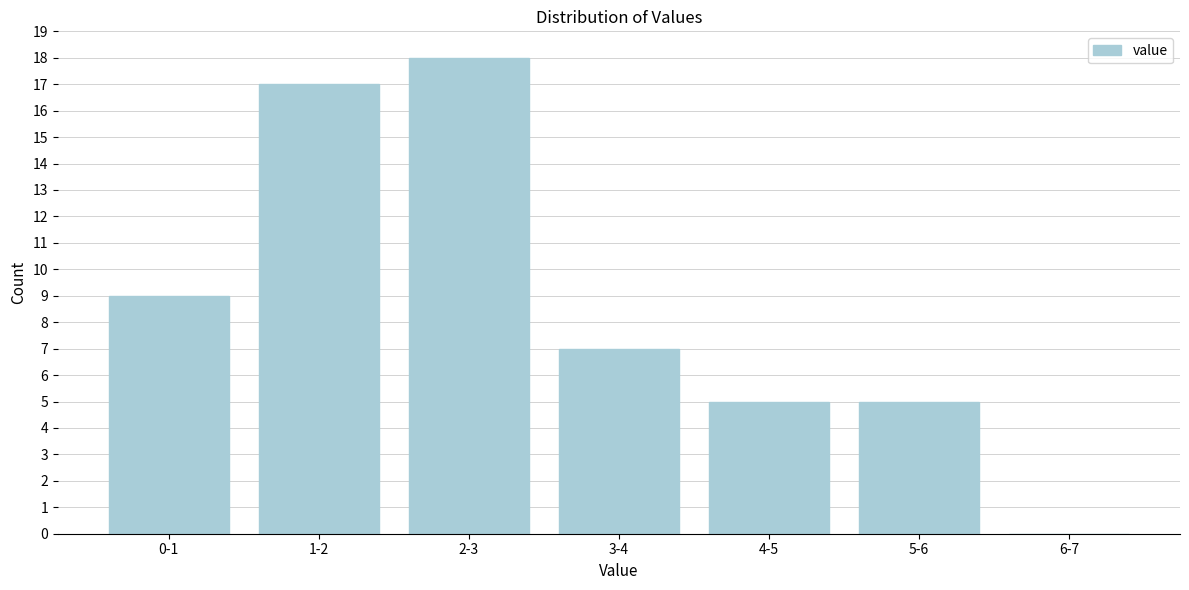

Reading left to right, list all the values displayed in this chart.

0-1=9	1-2=17	2-3=18	3-4=7	4-5=5	5-6=5	6-7=0